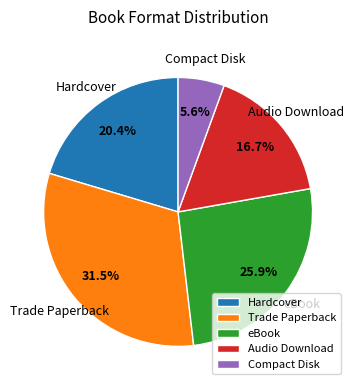

To the nearest percent, what percentage of the pie is Hardcover?

20%